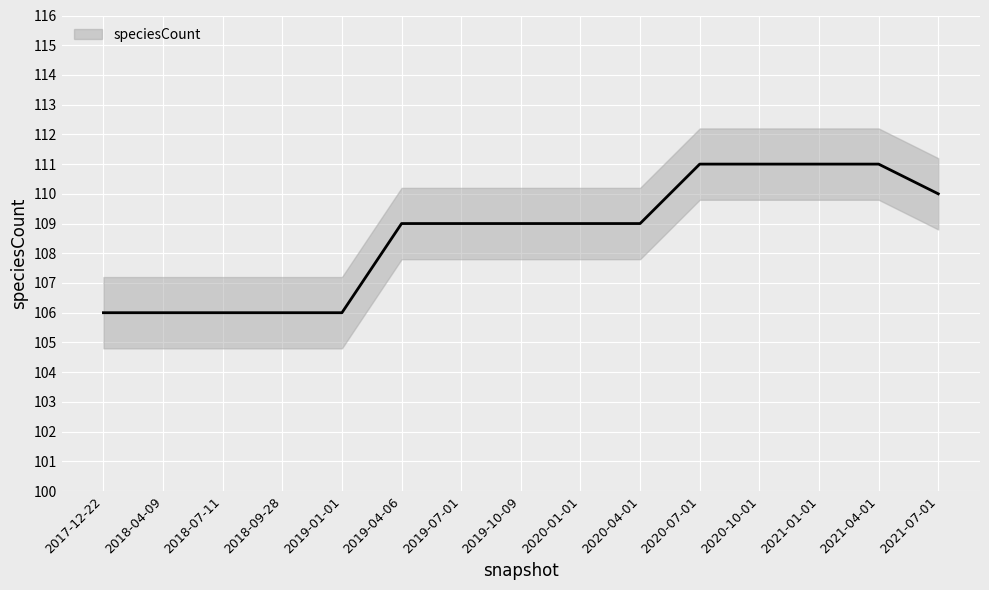

What is the sum of all values?

1629